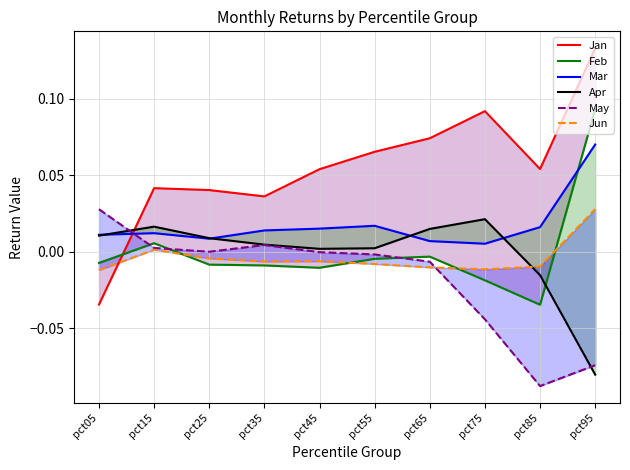

Reading right to left, extract all data points from this chart.

Jan: 0.1	0.1	0.1	0.1	0.1	0.1	0.0	0.0	0.0	-0.0
Feb: 0.1	-0.0	-0.0	-0.0	-0.0	-0.0	-0.0	-0.0	0.0	-0.0
Mar: 0.1	0.0	0.0	0.0	0.0	0.0	0.0	0.0	0.0	0.0
Apr: -0.1	-0.0	0.0	0.0	0.0	0.0	0.0	0.0	0.0	0.0
May: -0.1	-0.1	-0.0	-0.0	-0.0	-0.0	0.0	0.0	0.0	0.0
Jun: 0.0	-0.0	-0.0	-0.0	-0.0	-0.0	-0.0	-0.0	0.0	-0.0